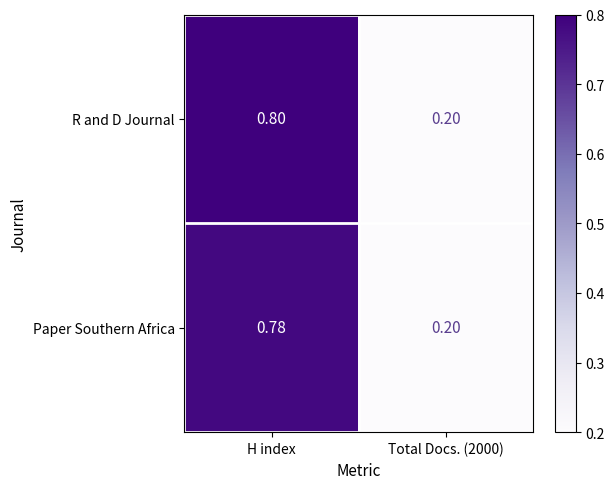

Which series has the largest total across all categories?

R and D Journal